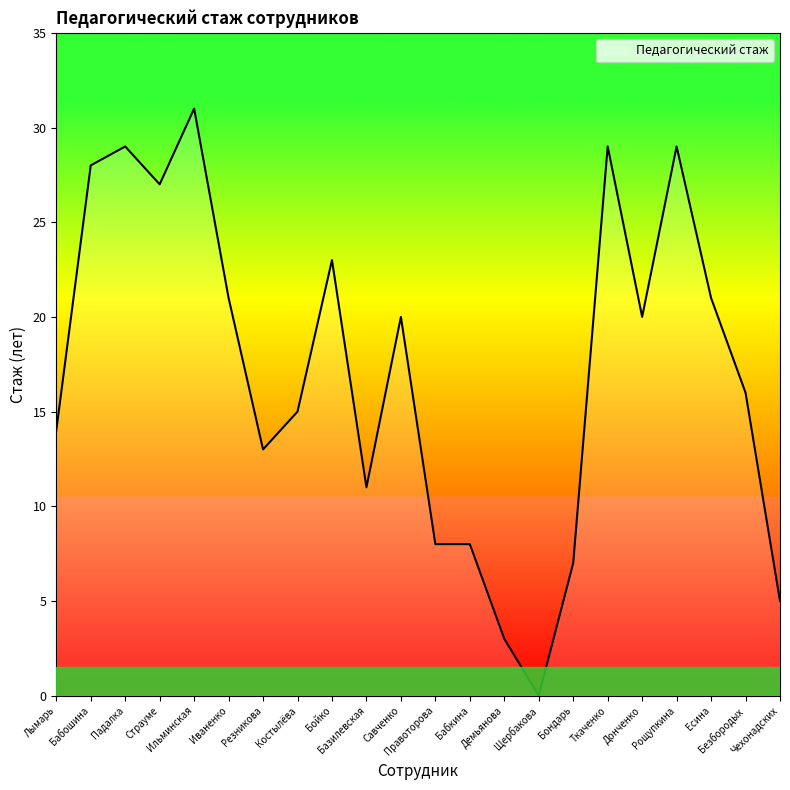

Which category has the highest value across all series?

Ильминская